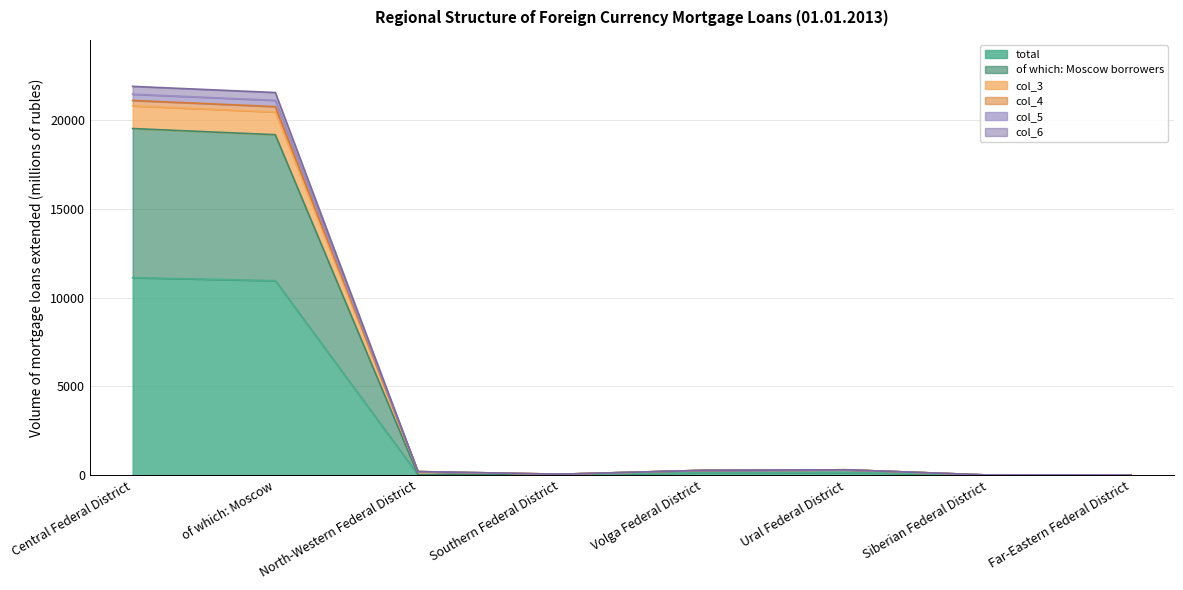

What is the difference between the highest and lowest values at Volga Federal District?

139